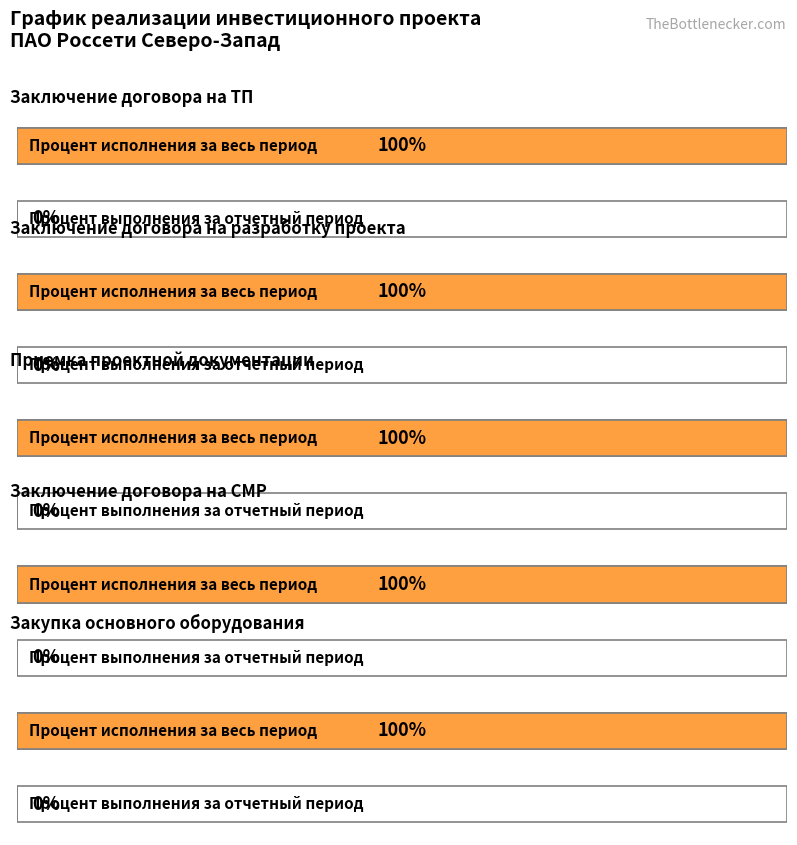

What is the label of the 3rd bar from the left?

Приемка проектной документации